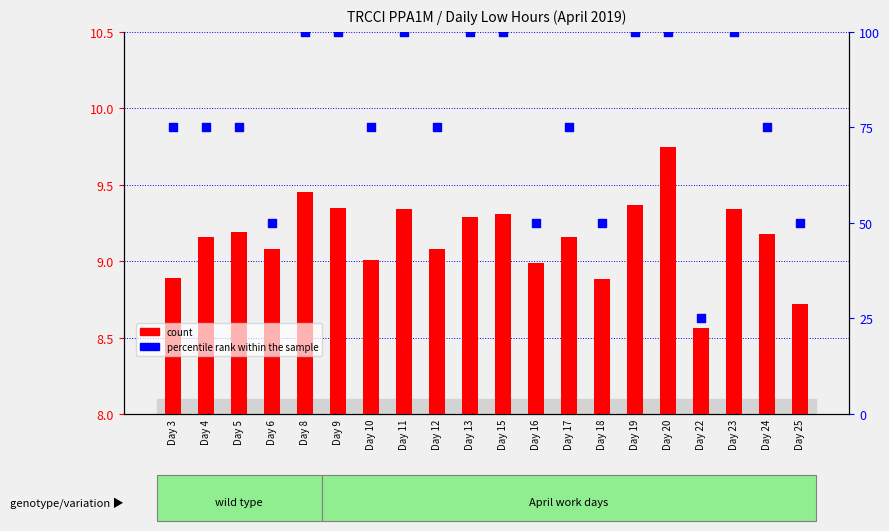

Which series contains the lowest Y value?

count